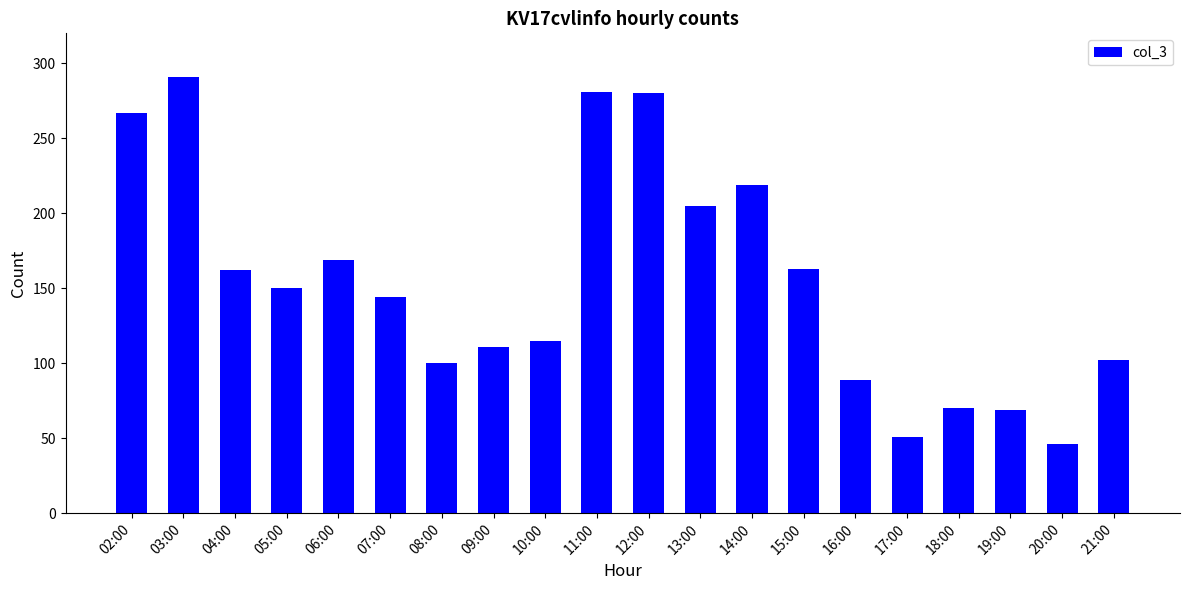

What is the change in value from 02:00 to 08:00?

-167